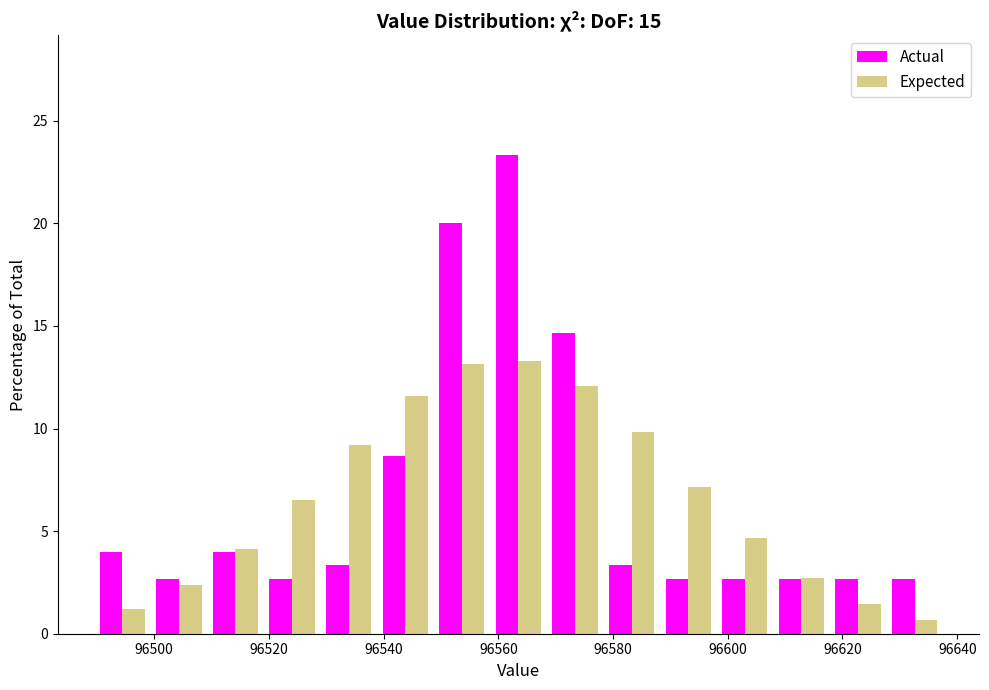

What is the height of the Actual bar covering 96588 to 96598 on the x-axis? Neither the bar edges nor the heights are printed on the chart, so give them approximately, as read against the axes.

2.5